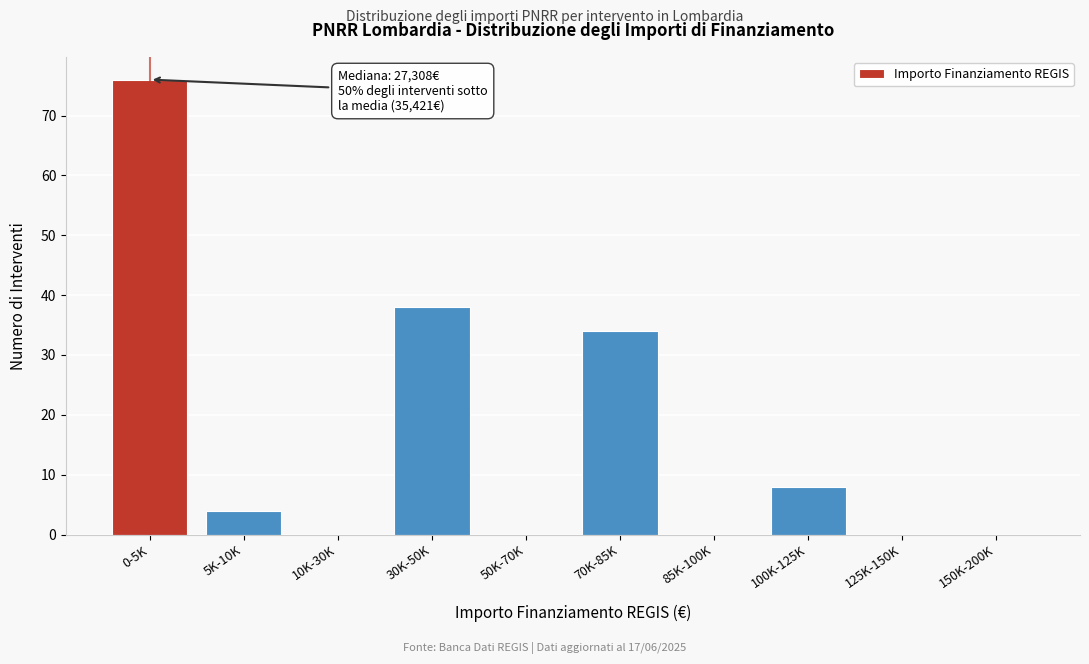

Reading left to right, extract all data points from this chart.

0-5K=76	5K-10K=4	10K-30K=0	30K-50K=38	50K-70K=0	70K-85K=34	85K-100K=0	100K-125K=8	125K-150K=0	150K-200K=0